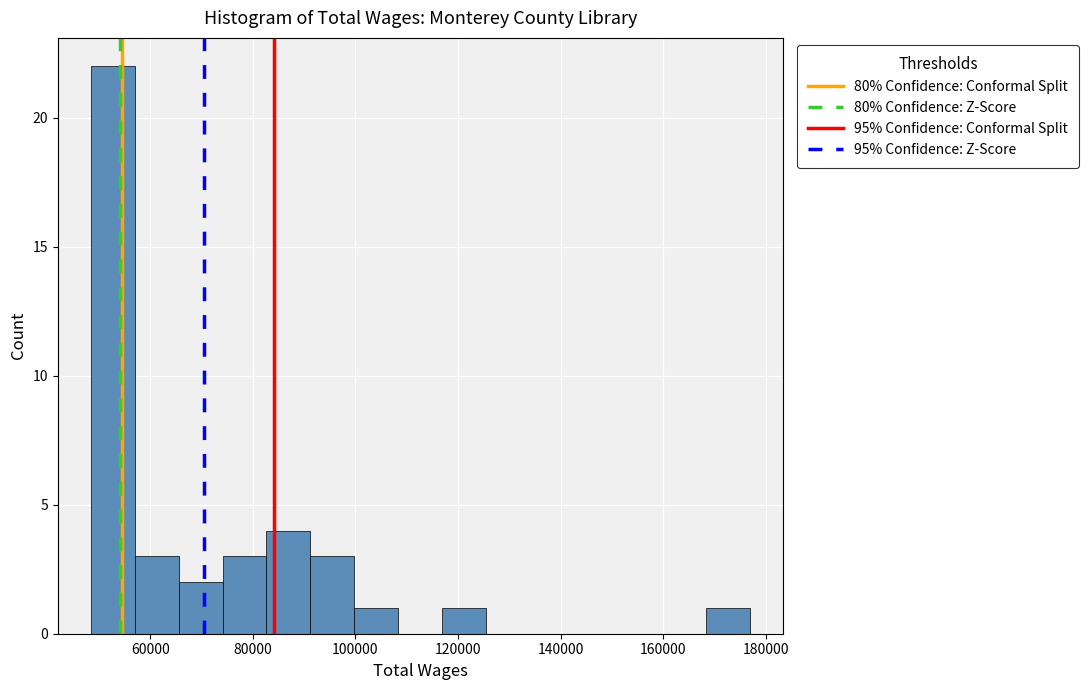

How tall is the bar that spans 168000 to 176000 on the x-axis? Neither the bar edges nor the heights are printed on the chart, so give them approximately, as read against the axes.

1